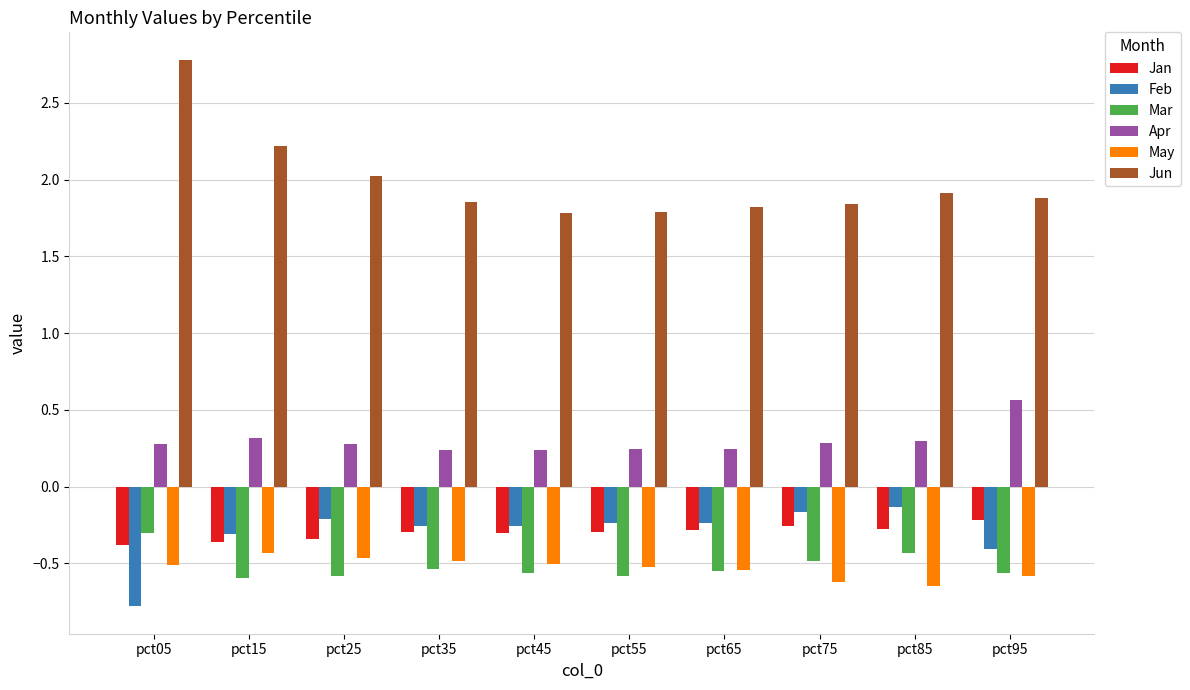

What is the difference between the maximum and minimum values in the Apr series?

0.3